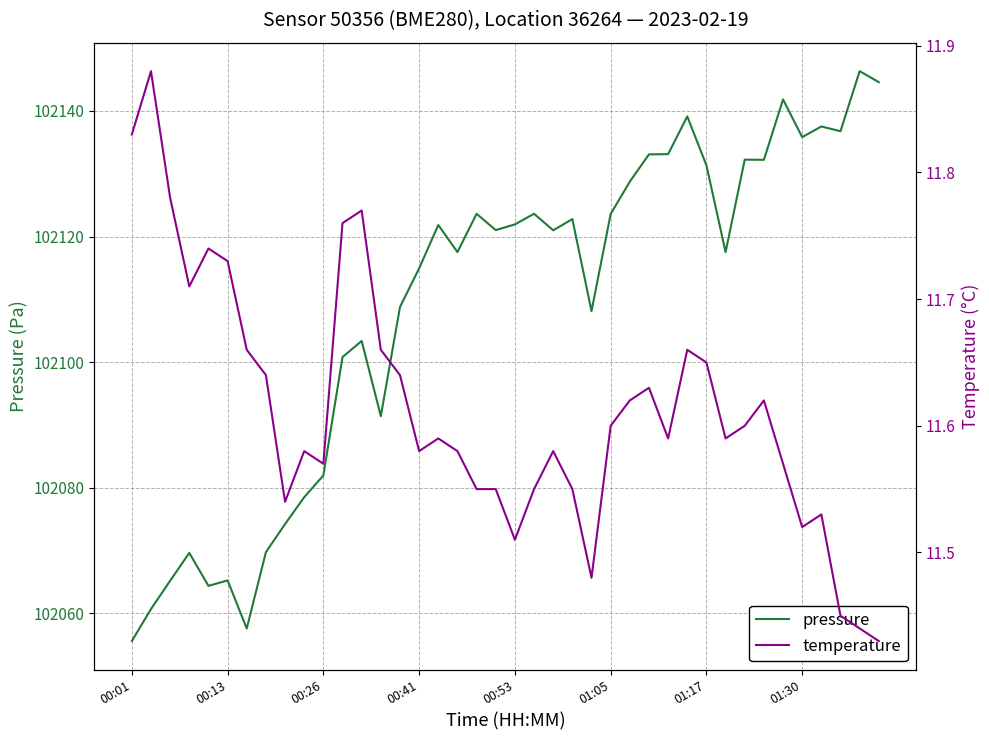

What are all the series names shown in the legend?

pressure, temperature